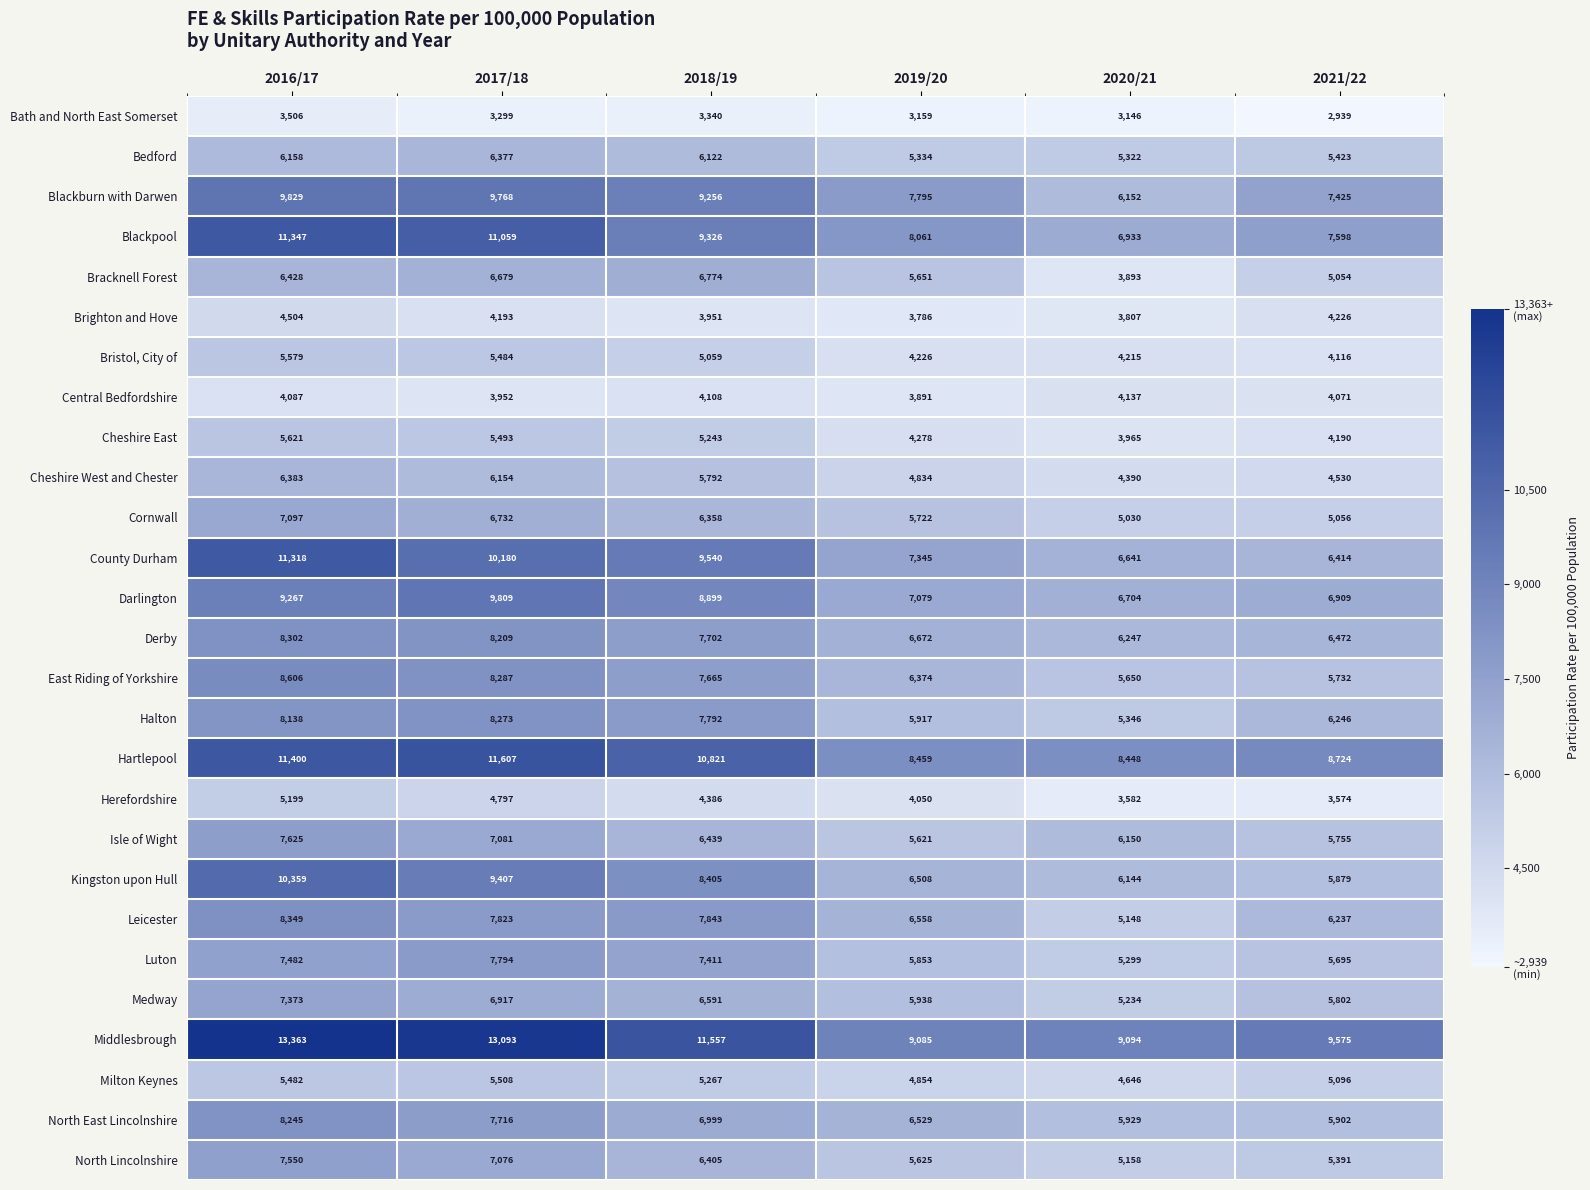

At which category is the sum across all series the highest?

2016/17